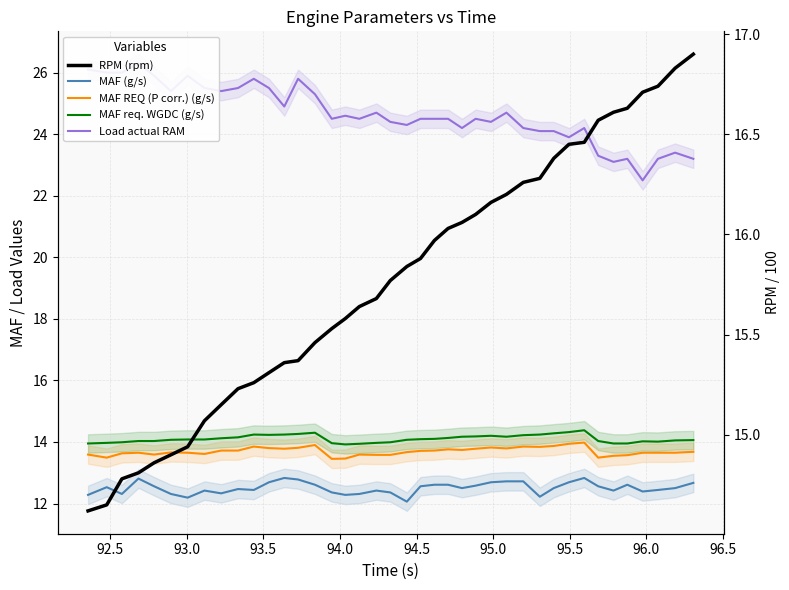

What is the difference between the second highest and minimum values in the Load actual RAM series?

3.6